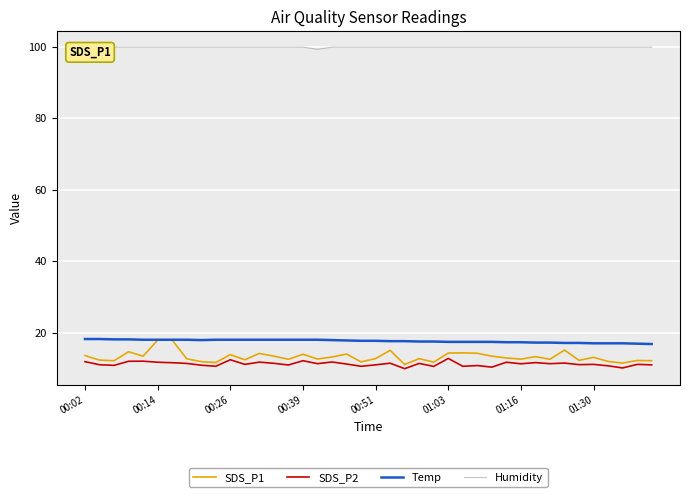

What is the minimum value for SDS_P2?

9.9